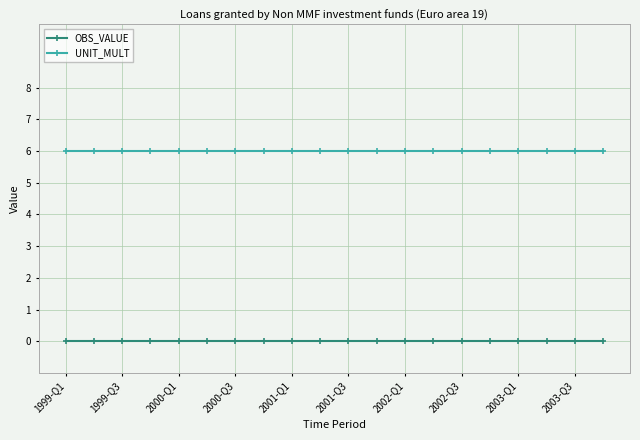

Which series has the largest total across all categories?

UNIT_MULT